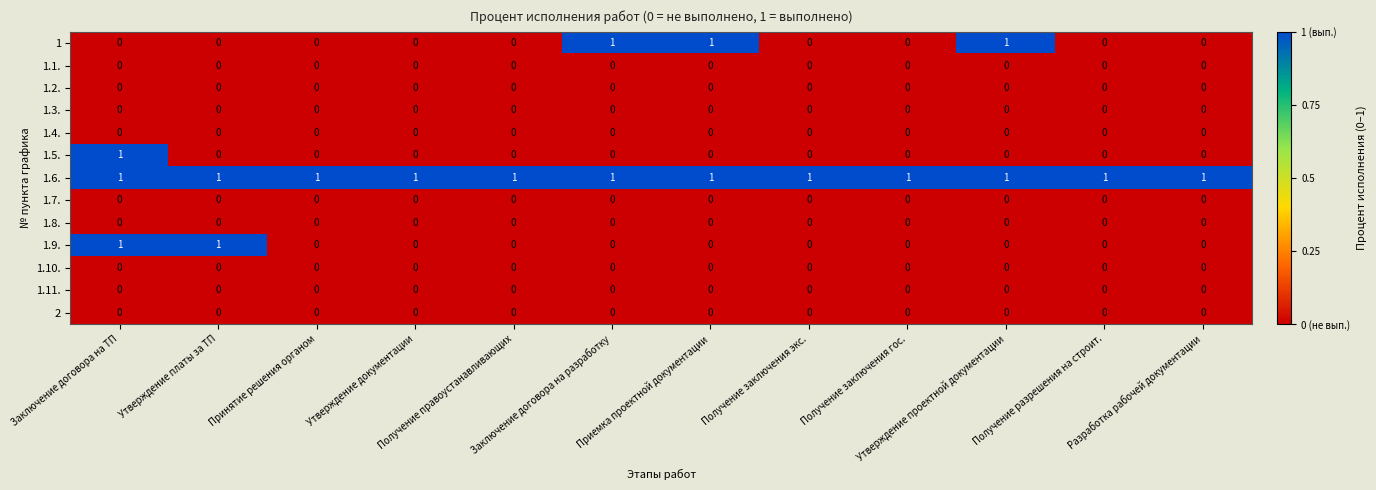

Which series has the largest total across all categories?

1.6.